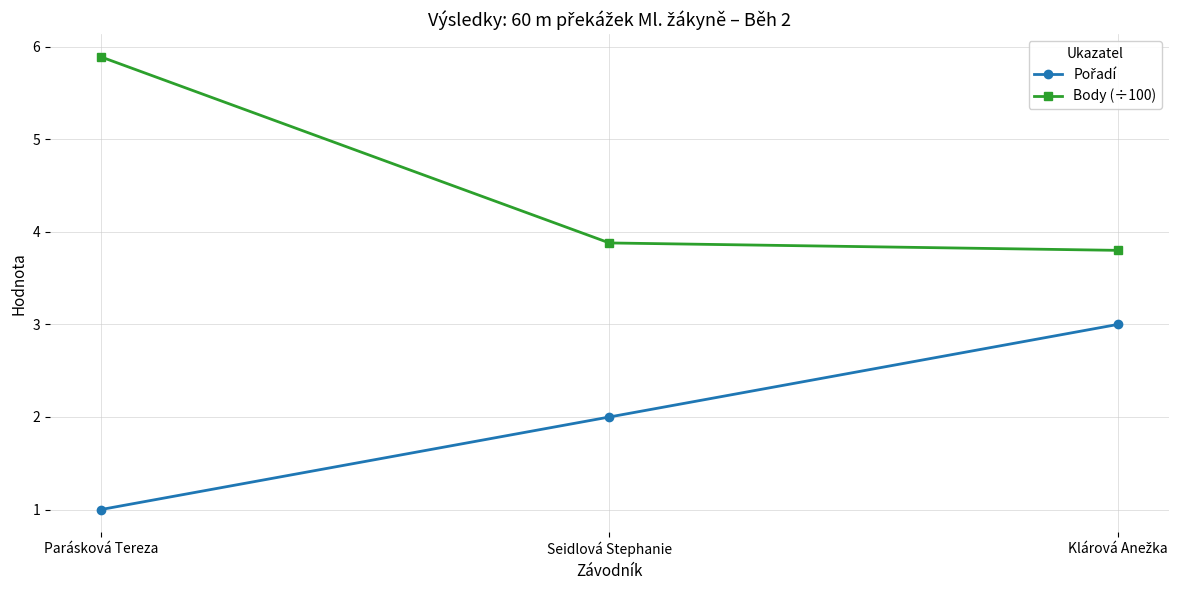

What is the greatest value displayed?

5.9